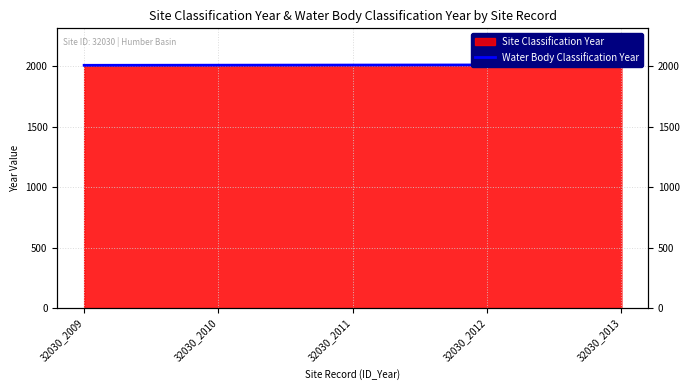

Which category has the lowest value across all series?

32030_2009